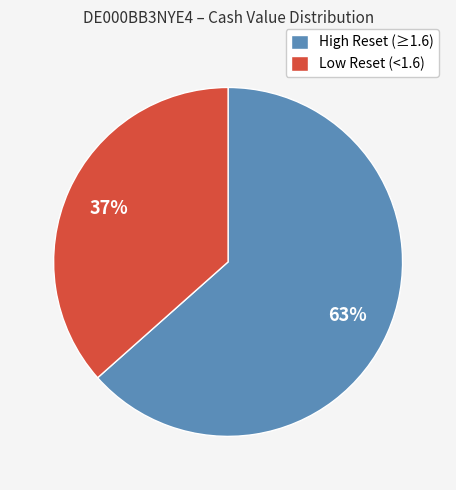

To the nearest percent, what portion does High Reset (≥1.6) represent?

63%